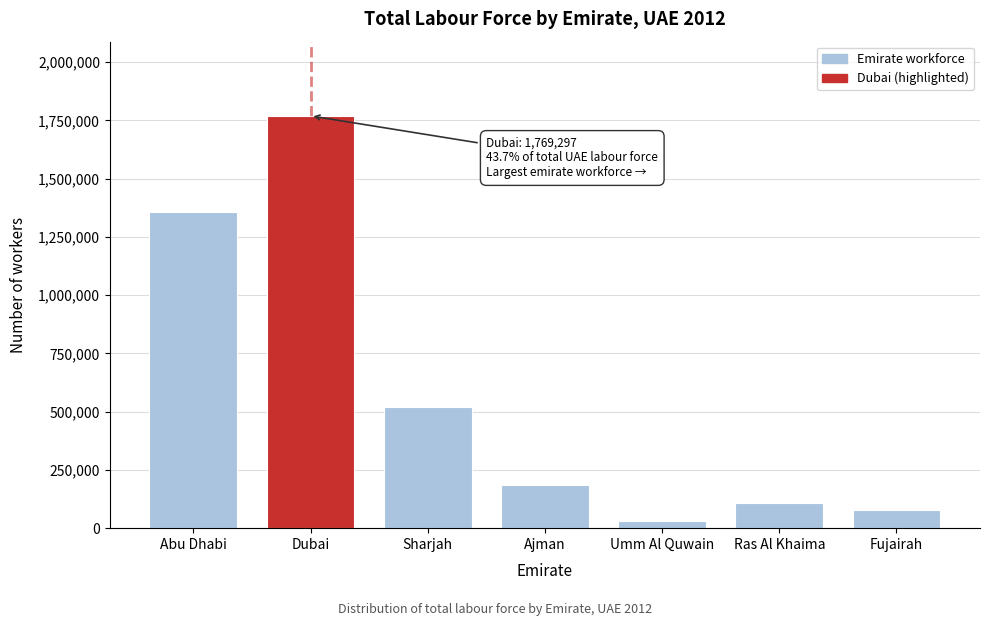

Reading right to left, extract all data points from this chart.

75958	108788	29435	183271	518857	1769297	1358758